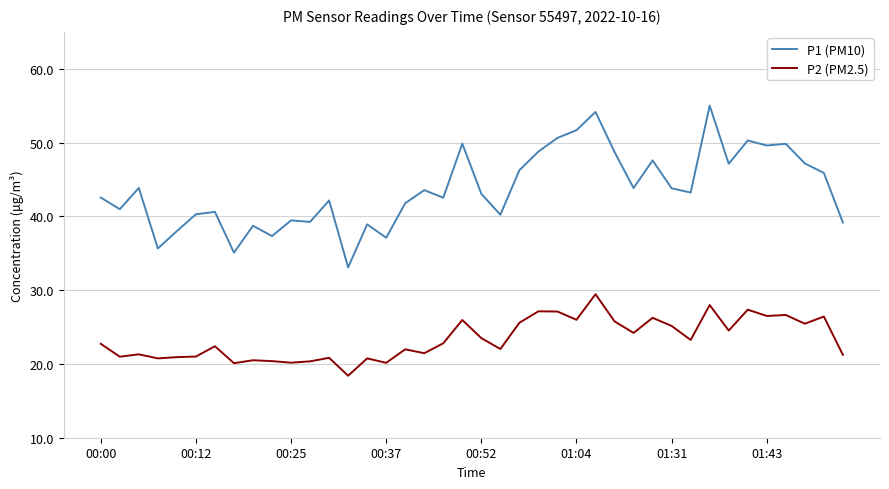

True or false: P1 (PM10) and P2 (PM2.5) cross at least once.

False